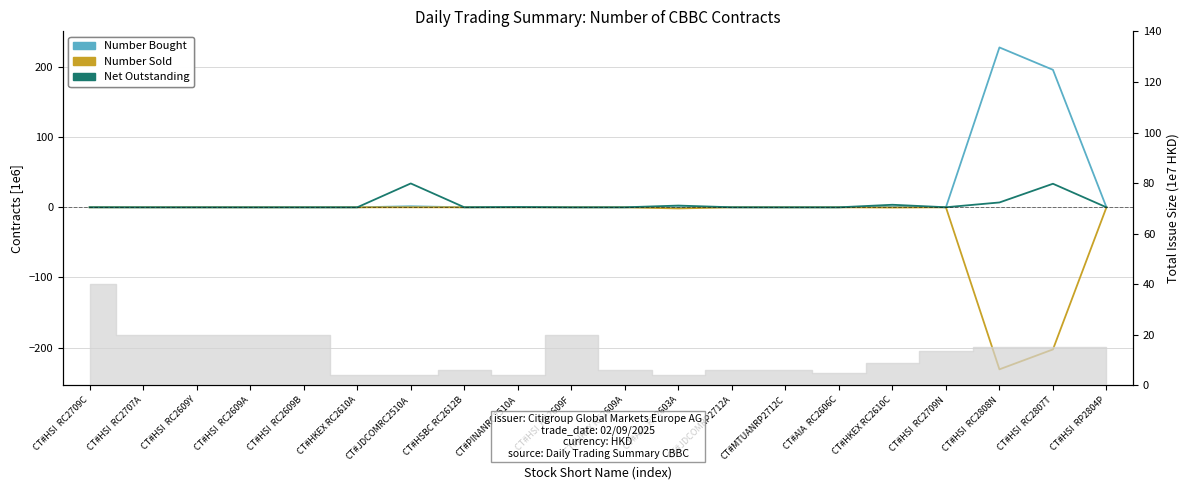

How many interior local valleys does the Number Bought series have?

2